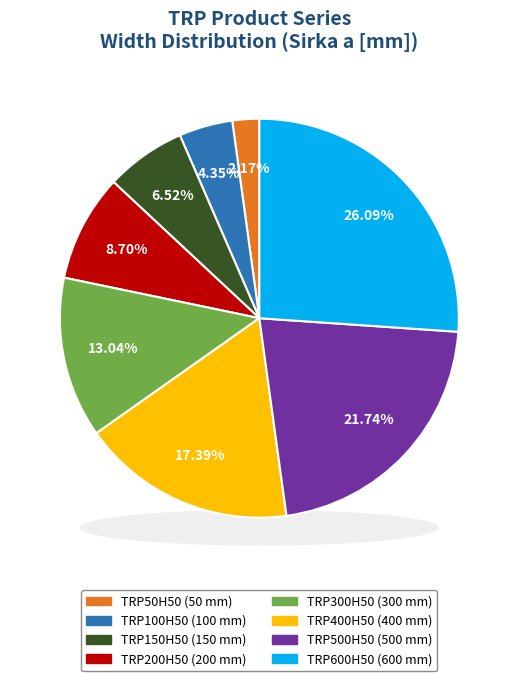

Is there a majority slice in this chart?

No